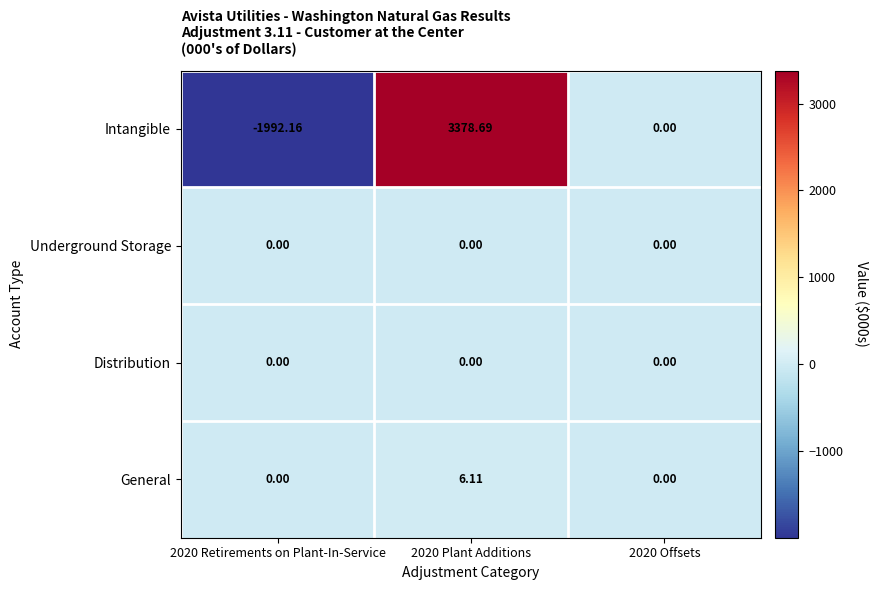

Which series has the largest total across all categories?

Intangible